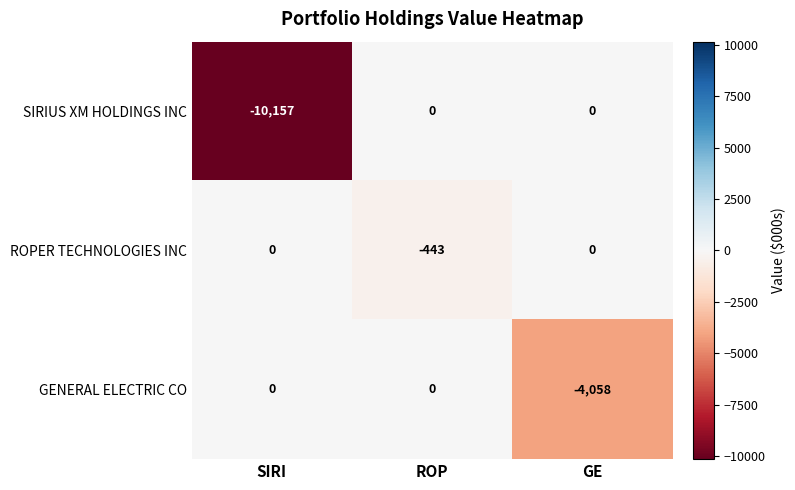

How many series are shown in this chart?

3